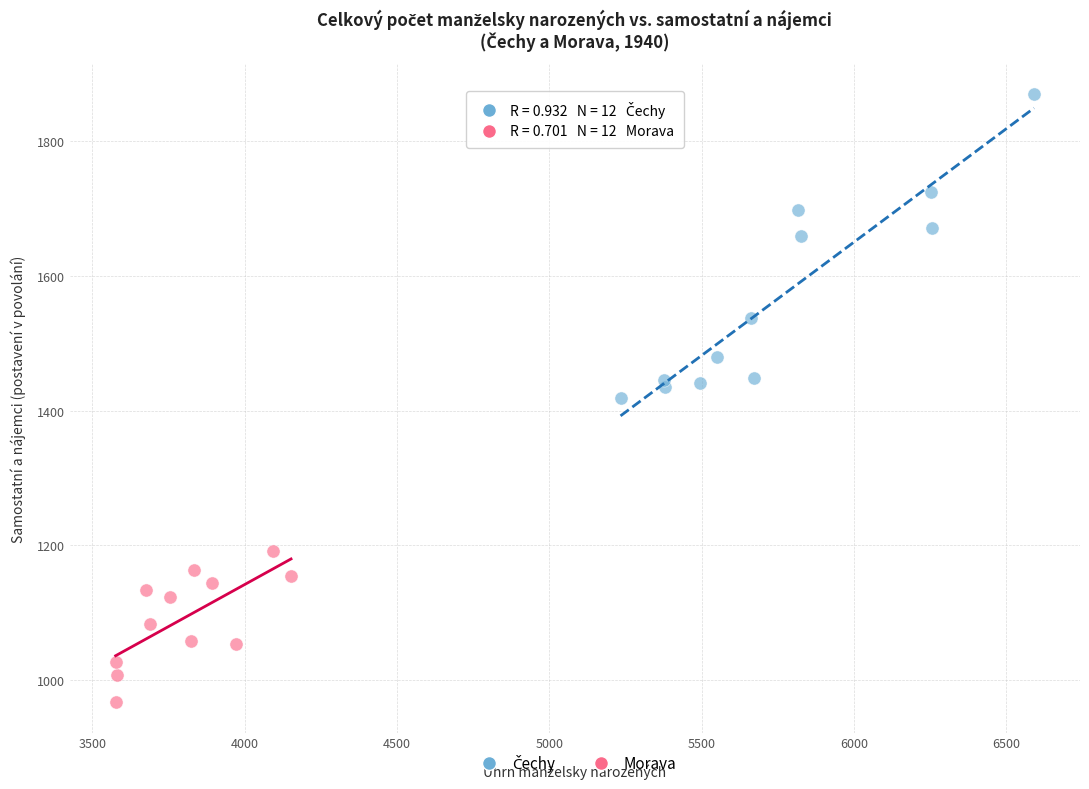

Which series reaches the minimum Y coordinate?

Morava